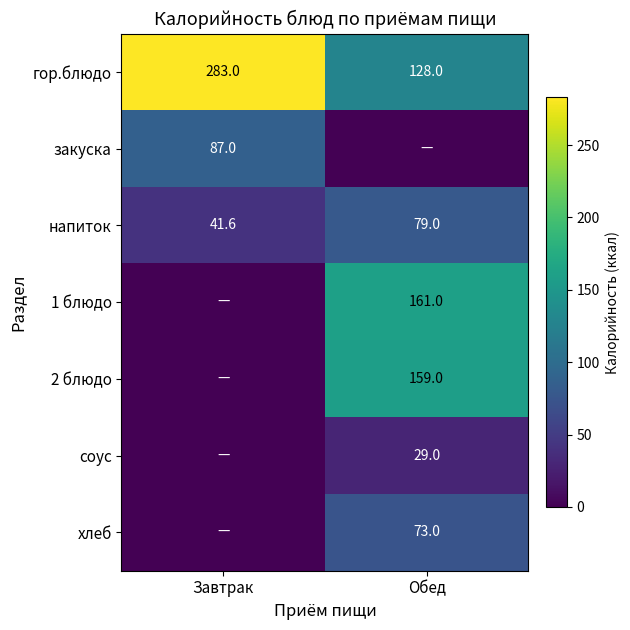

What is the spread (max minus min) of values at Завтрак?

283.0